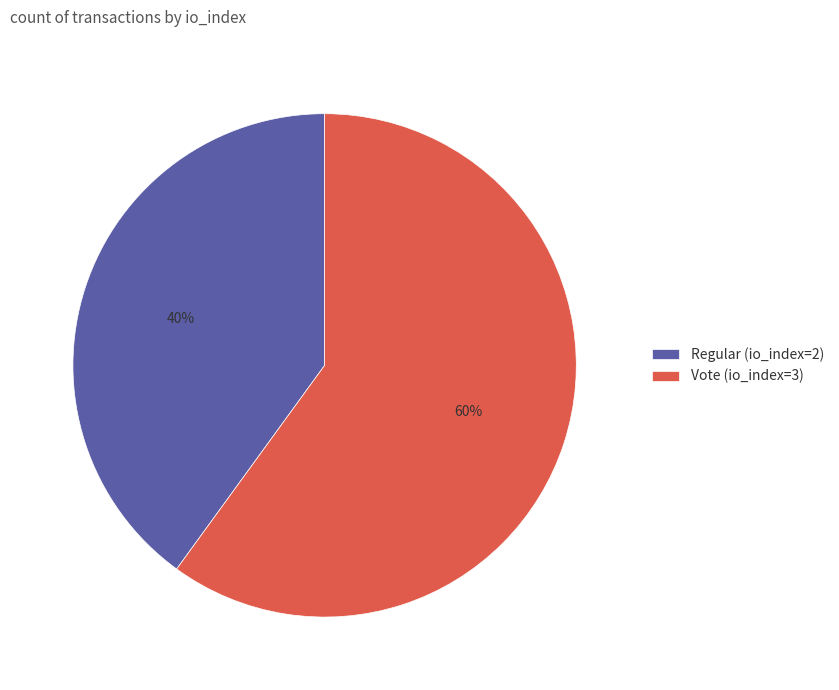

To the nearest percent, what is the average slice percentage?

50%